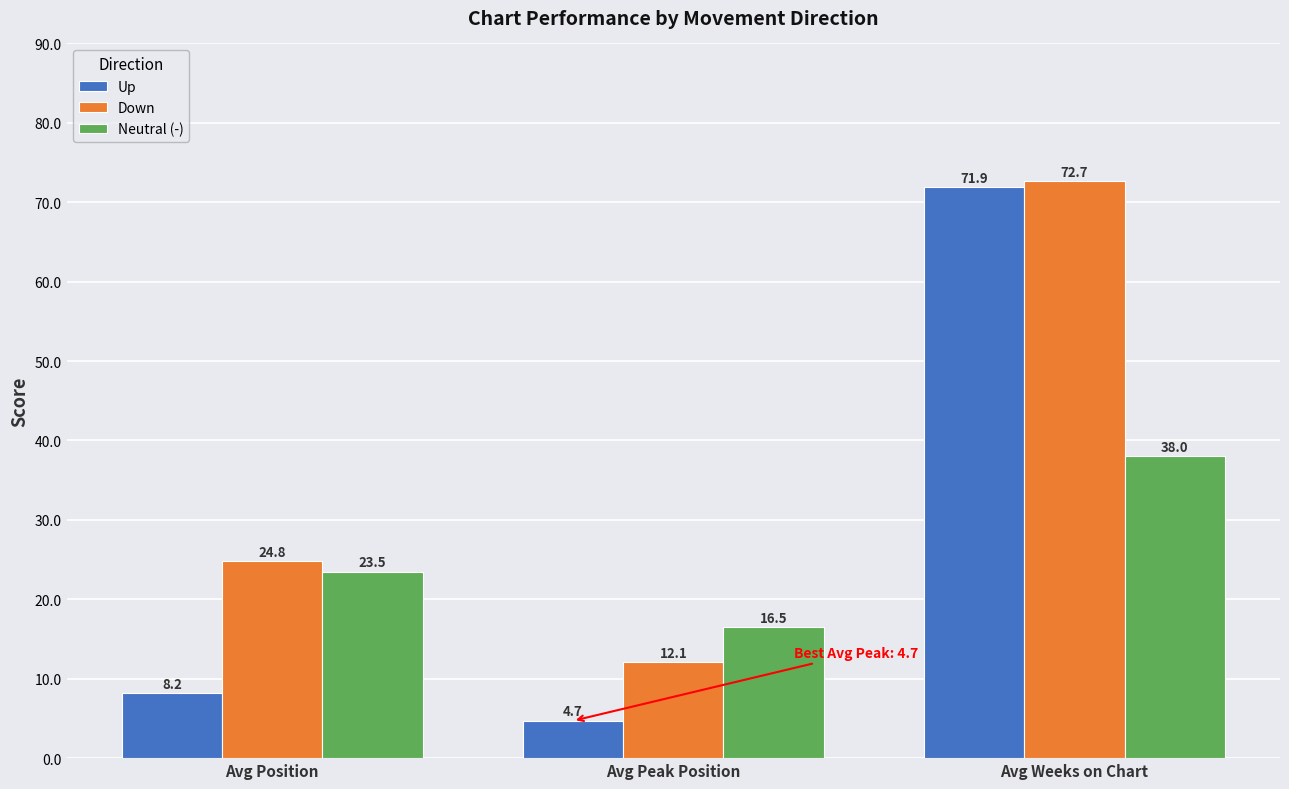

How many bars are there in each group?

3